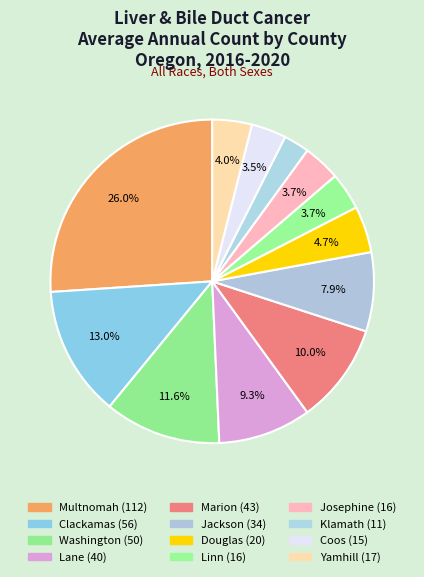

Does any single category account for the majority?

No